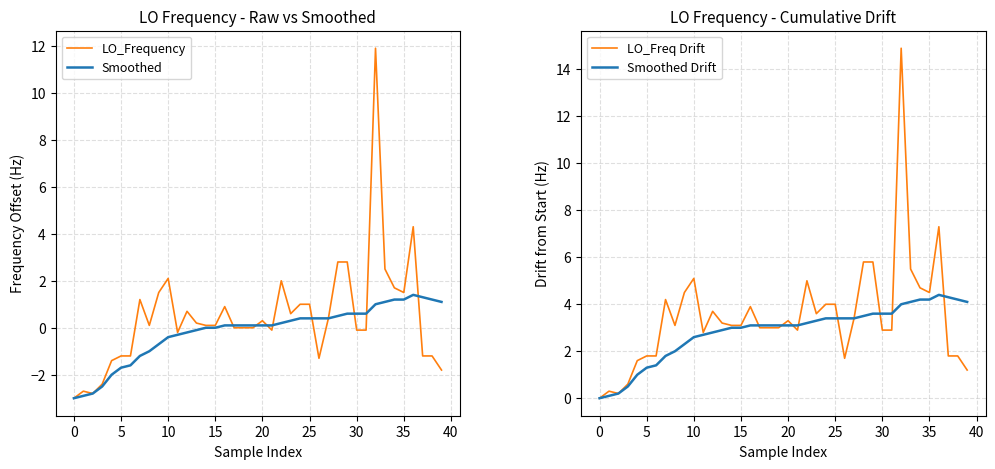

Where do LO_Frequency and Smoothed Drift first cross each other?

31 and 32